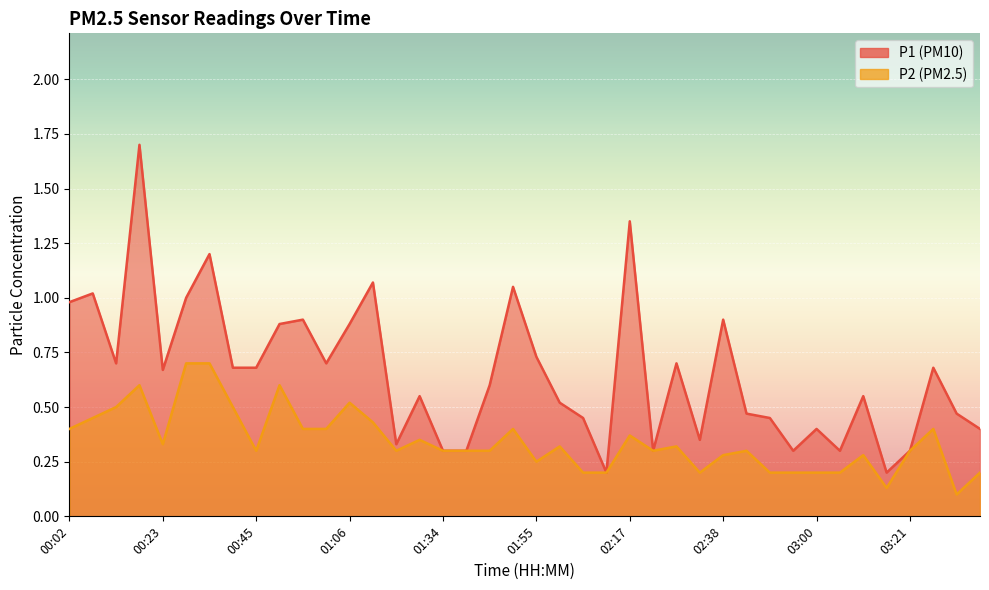

What is the difference between the highest and lowest values at 03:27?

0.3